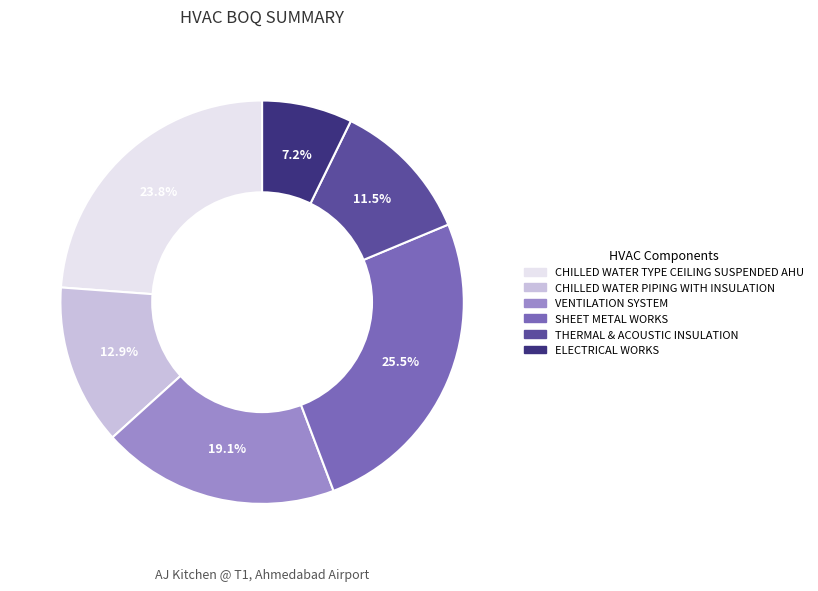

What percentage is the CHILLED WATER TYPE CEILING SUSPENDED AHU slice, to the nearest percent?

24%